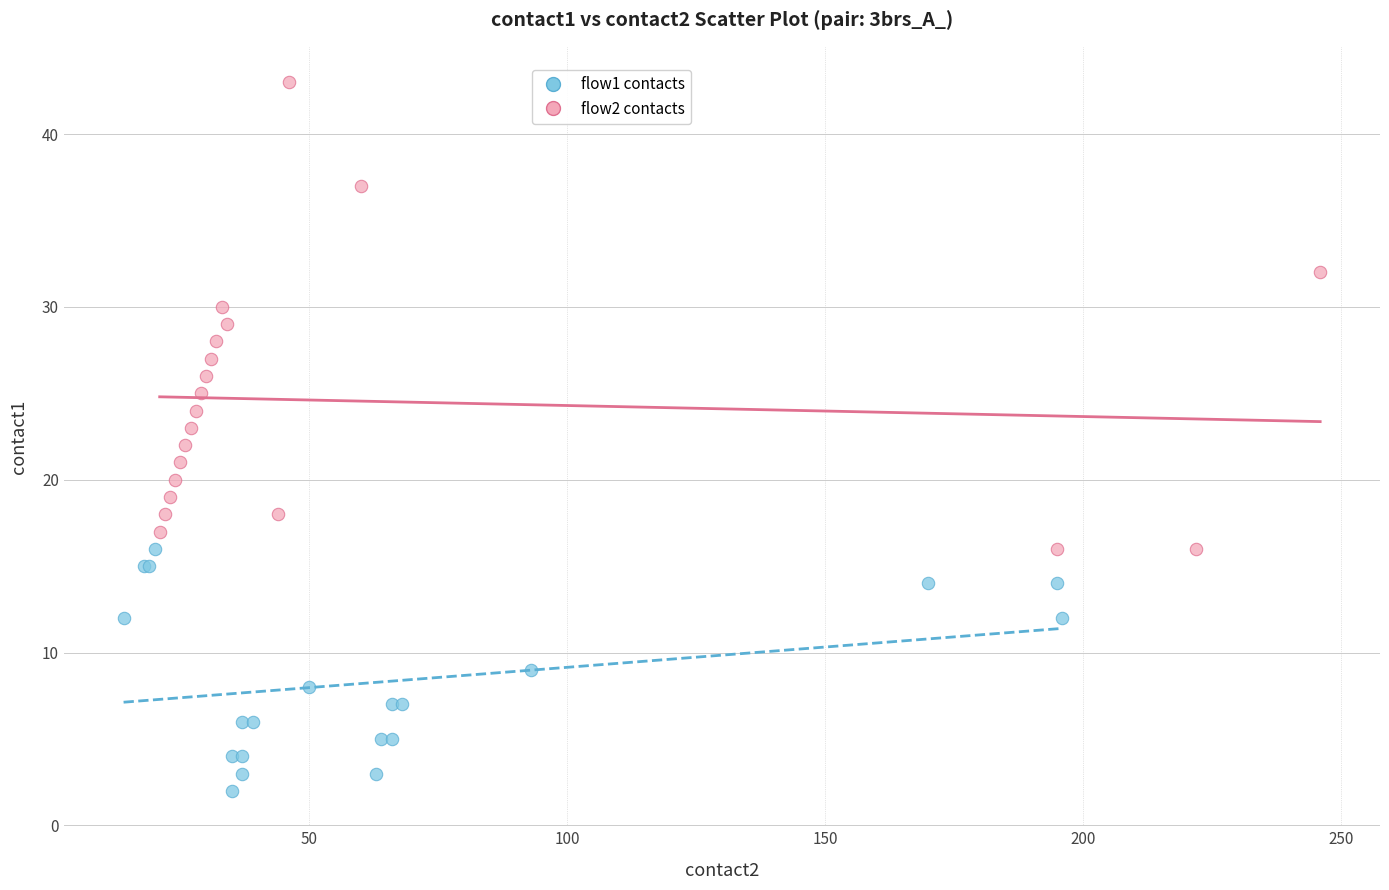

Which series reaches the maximum Y coordinate?

flow2 contacts